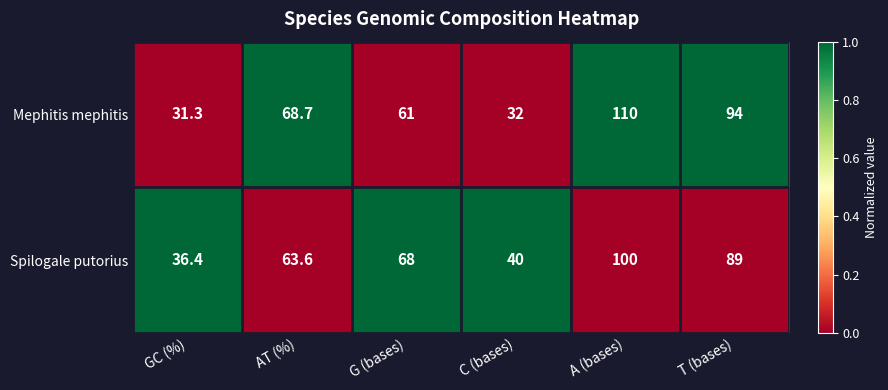

At which category is the sum across all series the highest?

A (bases)